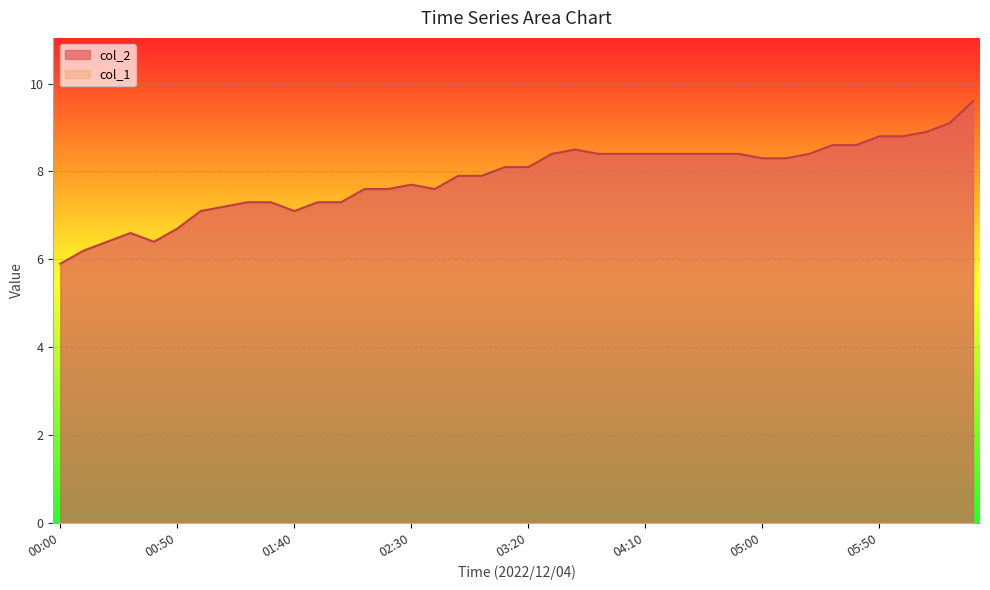

Rank the categories by value from lowest to highest.

00:00, 00:10, 00:20, 00:40, 00:30, 00:50, 01:00, 01:40, 01:10, 01:20, 01:30, 01:50, 02:00, 02:10, 02:20, 02:40, 02:30, 02:50, 03:00, 03:10, 03:20, 05:00, 05:10, 03:30, 03:50, 04:00, 04:10, 04:20, 04:30, 04:40, 04:50, 05:20, 03:40, 05:30, 05:40, 05:50, 06:00, 06:10, 06:20, 06:30